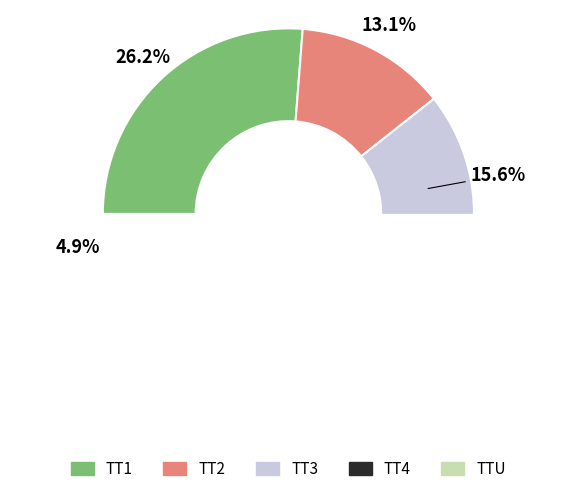

Between TT3 and TT1, which is larger?

TT1